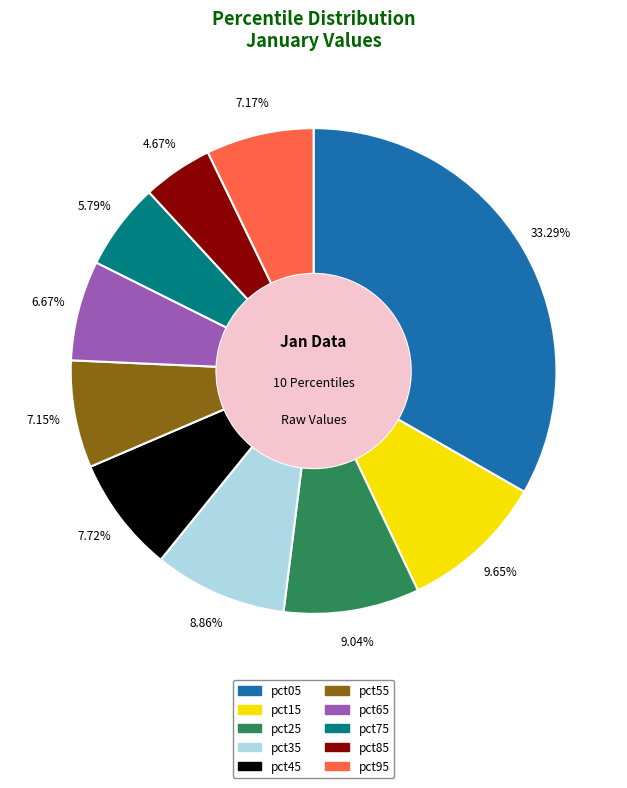

Does pct55 account for over 50% of the chart?

No